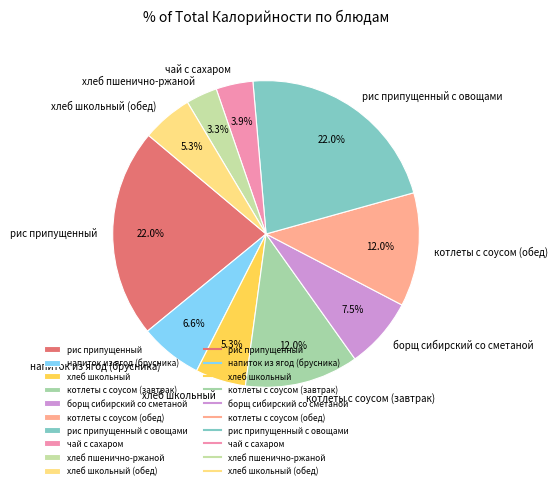

What percentage is the чай с сахаром slice, to the nearest percent?

4%